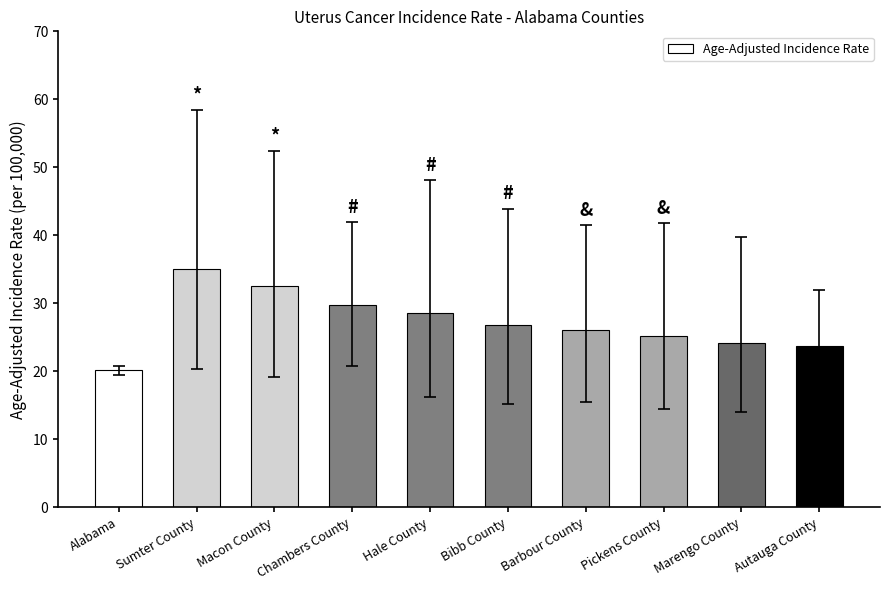

Reading right to left, what are all the values shown in this chart?

23.7	24.1	25.2	26.0	26.8	28.6	29.8	32.5	35.1	20.1